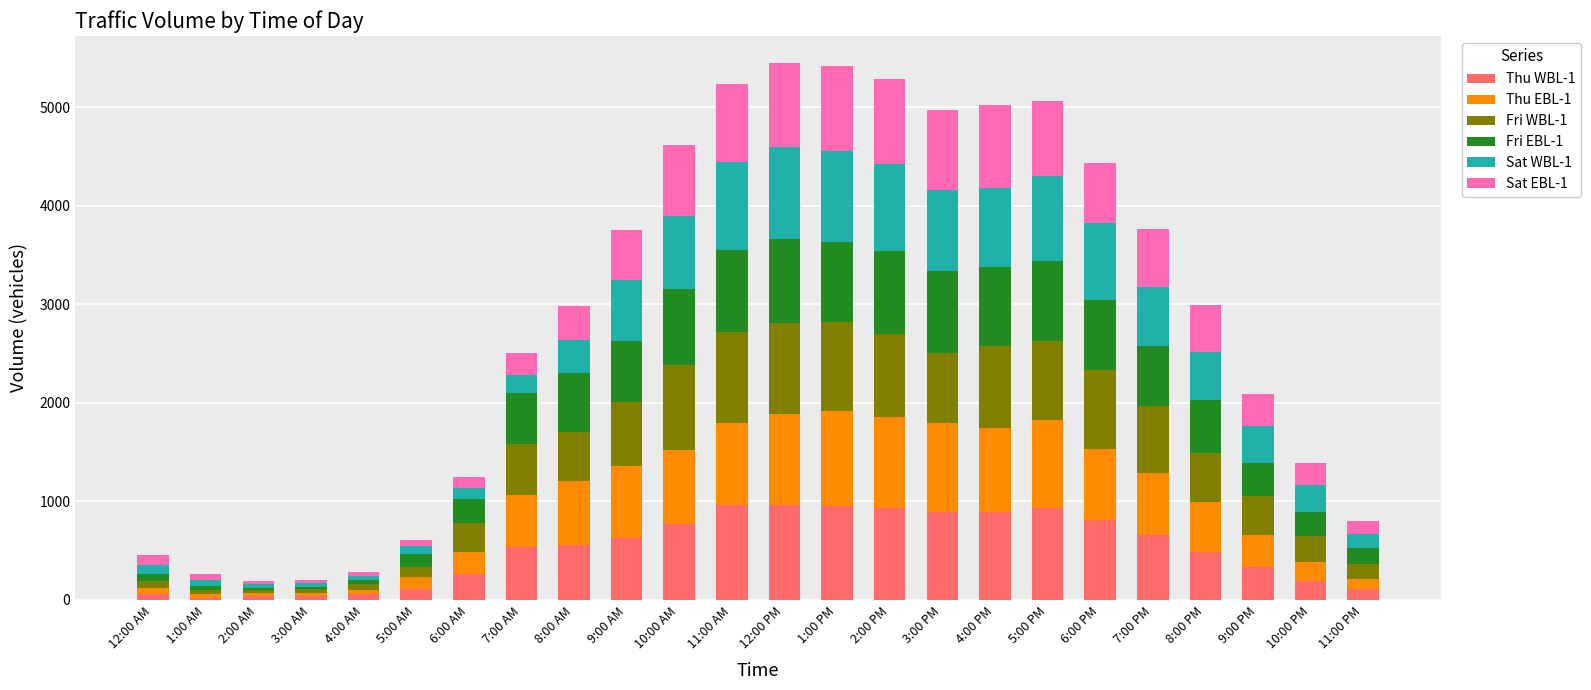

List the series in order of their peak value, lowest first.

Fri EBL-1, Sat EBL-1, Fri WBL-1, Sat WBL-1, Thu WBL-1, Thu EBL-1